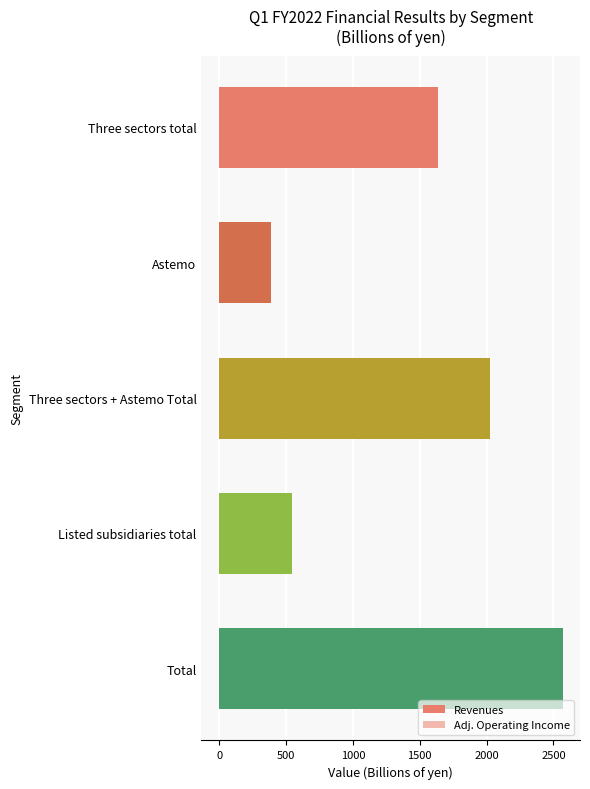

At Listed subsidiaries total, list the series in order from smallest to largest.

Adj. Operating Income, Revenues